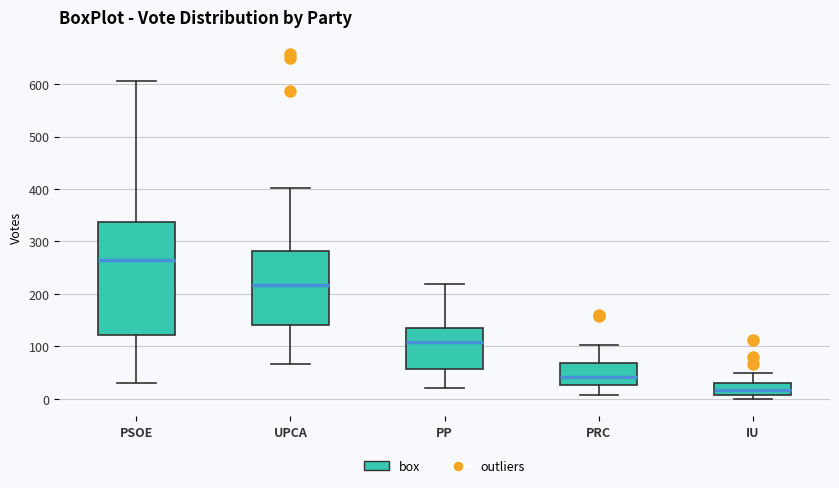

Comparing the boxes themselves (not the whiskers), which one is the tallest?

PSOE